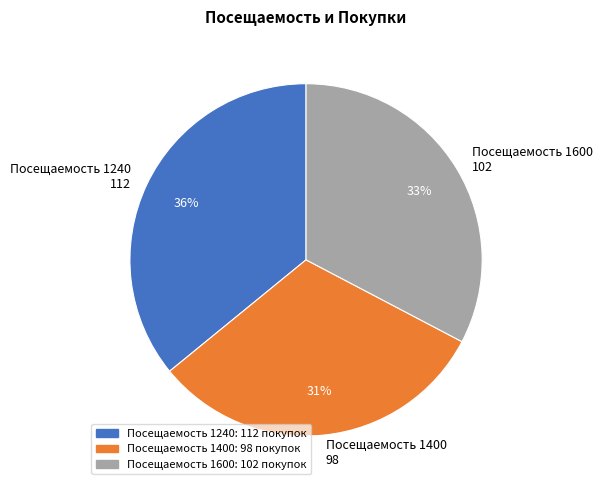

Is it true that Посещаемость 1240 112 is 36% of the pie?

True